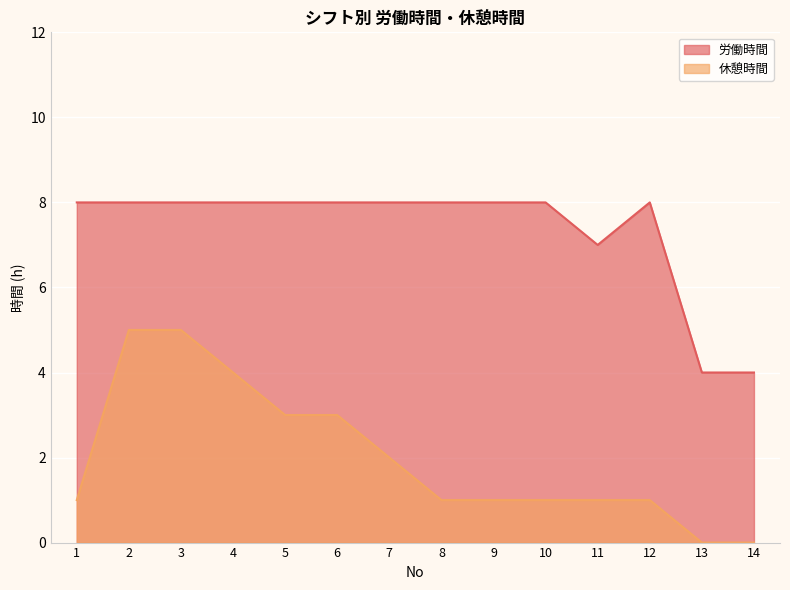

Is it true that 休憩時間 equals 0 at 11?

False